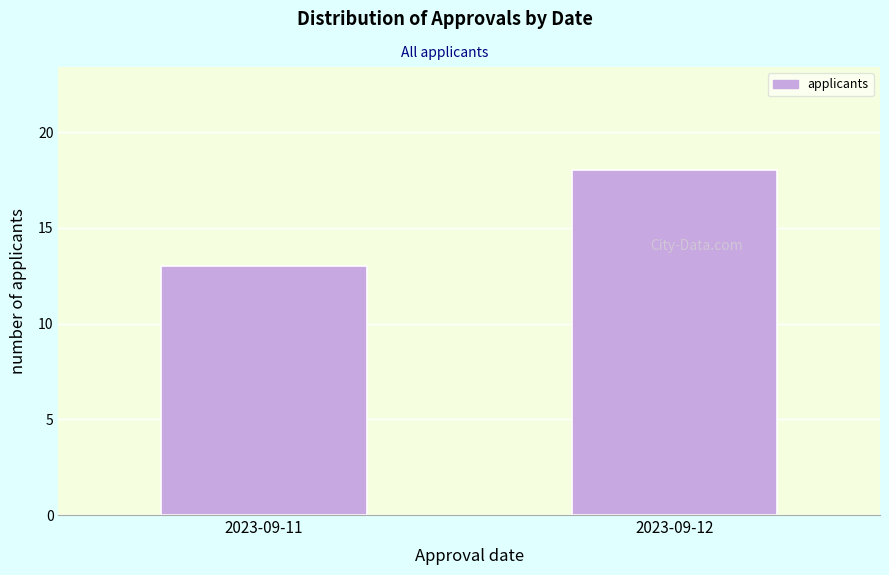

Reading right to left, transcribe all the data shown in this chart.

2023-09-12=18	2023-09-11=13